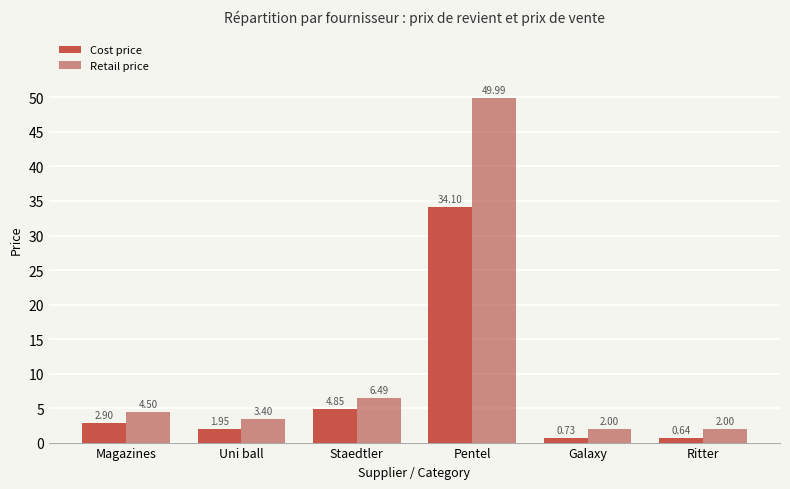

Which series changed the most between Pentel and Galaxy?

Retail price